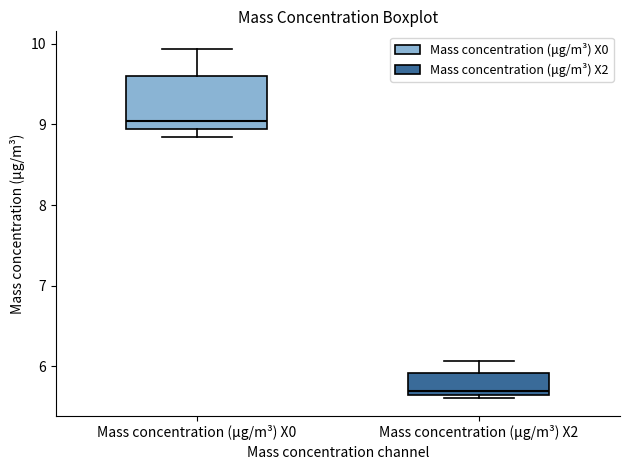

Reading left to right, transcribe this box plot: for each box, give where its median line is, the range the box spans, and where its two whiskers end, as read against the y-axis. The values are not printed on the chart, so give them approximately, as read against the axis.

Mass concentration (μg/m³) X0: median 9.0 (just above the box's lower edge), box 9.0 to 9.6, whiskers 8.9 to 9.9
Mass concentration (μg/m³) X2: median 5.7, box 5.6 to 5.9, whiskers 5.6 (just below the box's lower edge) to 6.1